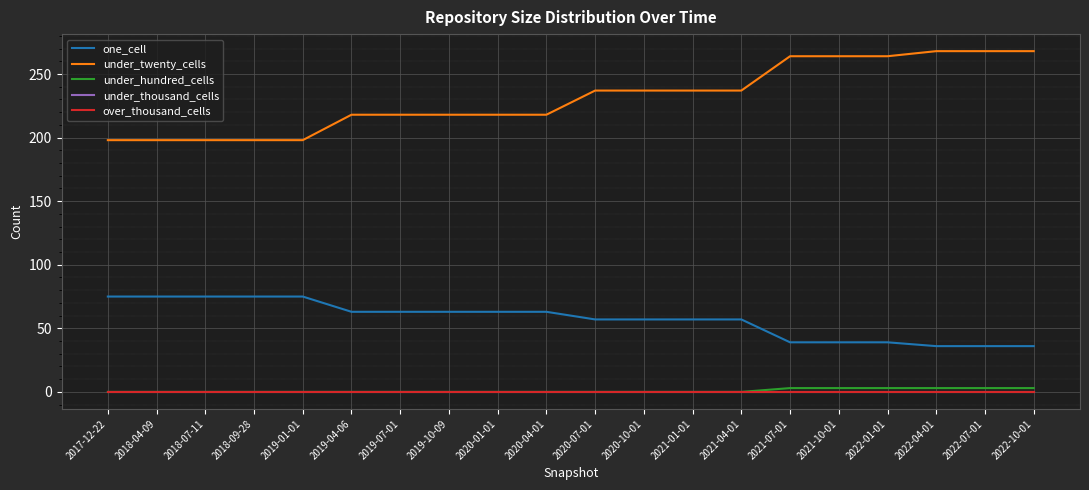

At 2021-07-01, list the series in order from largest to smallest.

under_twenty_cells, one_cell, under_hundred_cells, under_thousand_cells, over_thousand_cells